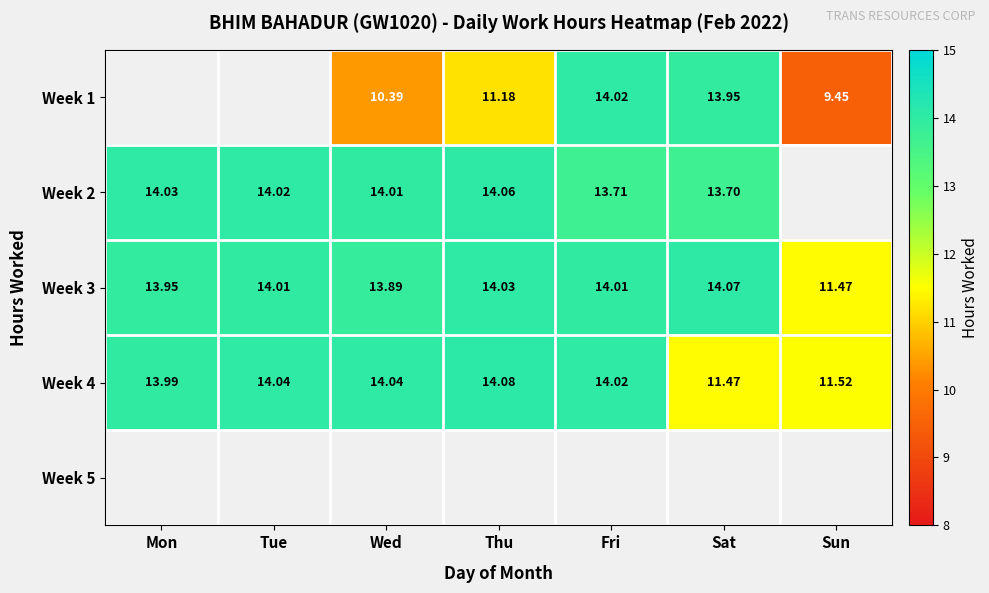

True or false: Week 3 has a value of 21.6 at Sat.

False